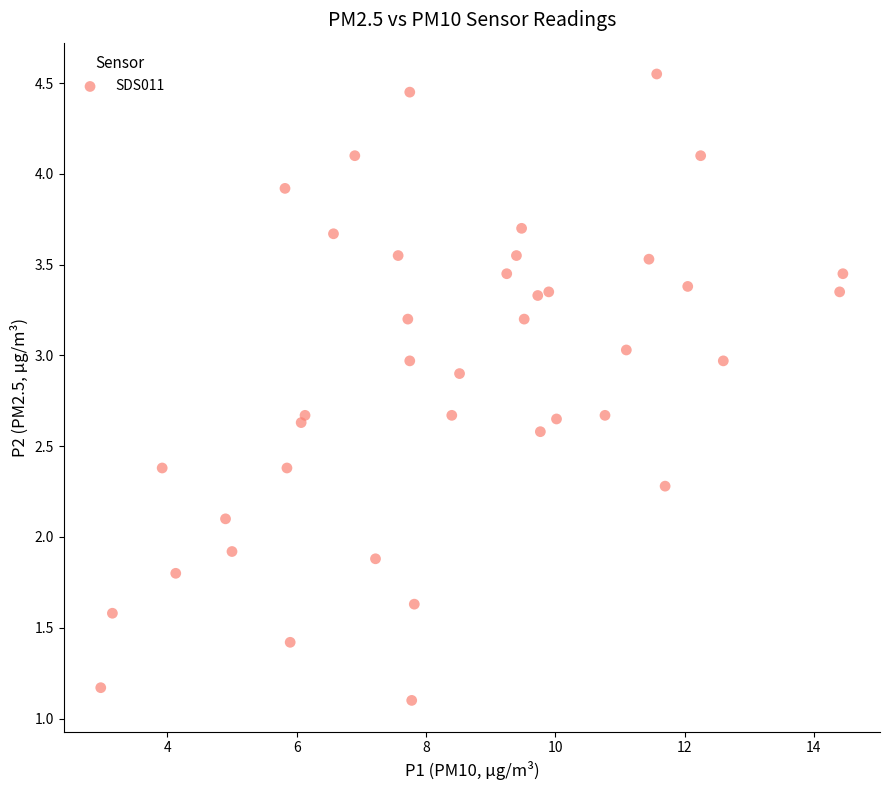

What is the range of X values (max minus min)?

11.5